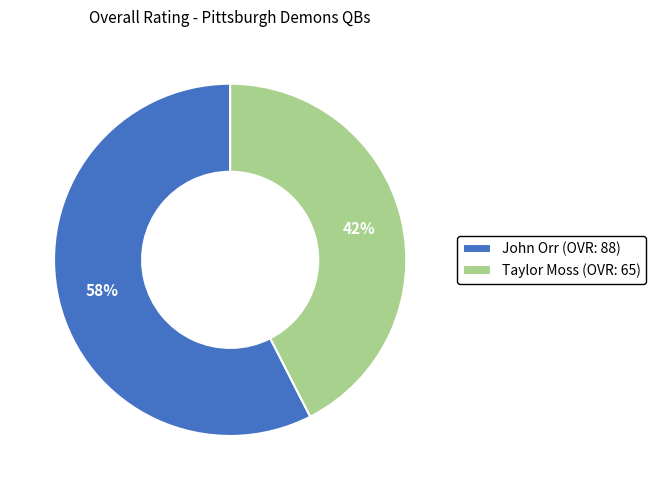

Is it true that John Orr is 58% of the pie?

True